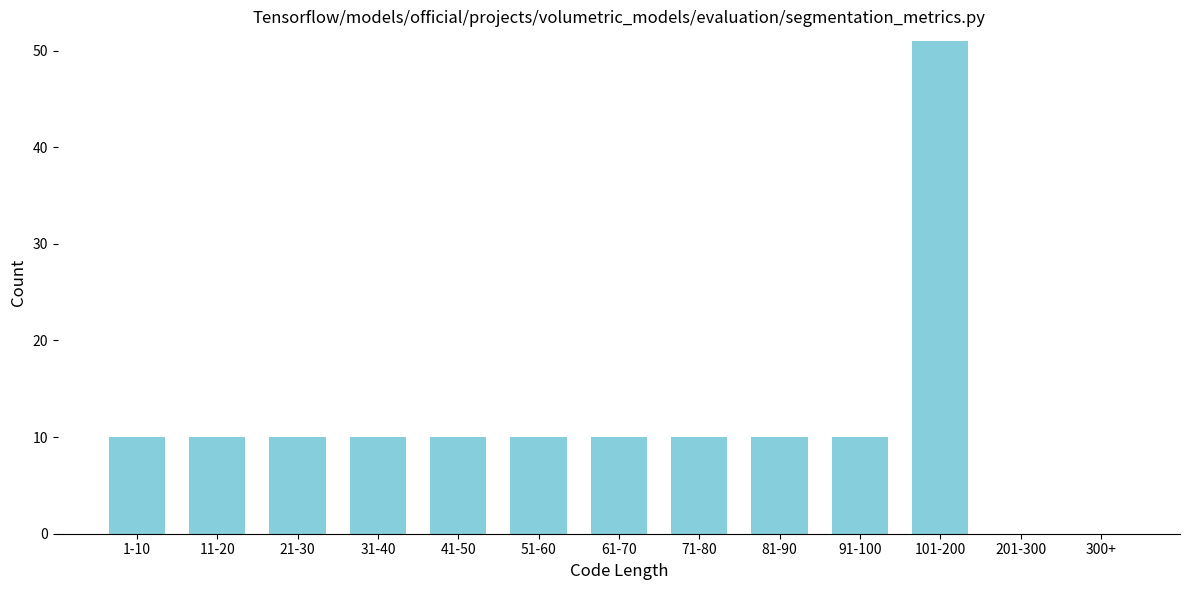

Reading left to right, transcribe all the data shown in this chart.

1-10=10	11-20=10	21-30=10	31-40=10	41-50=10	51-60=10	61-70=10	71-80=10	81-90=10	91-100=10	101-200=51	201-300=0	300+=0